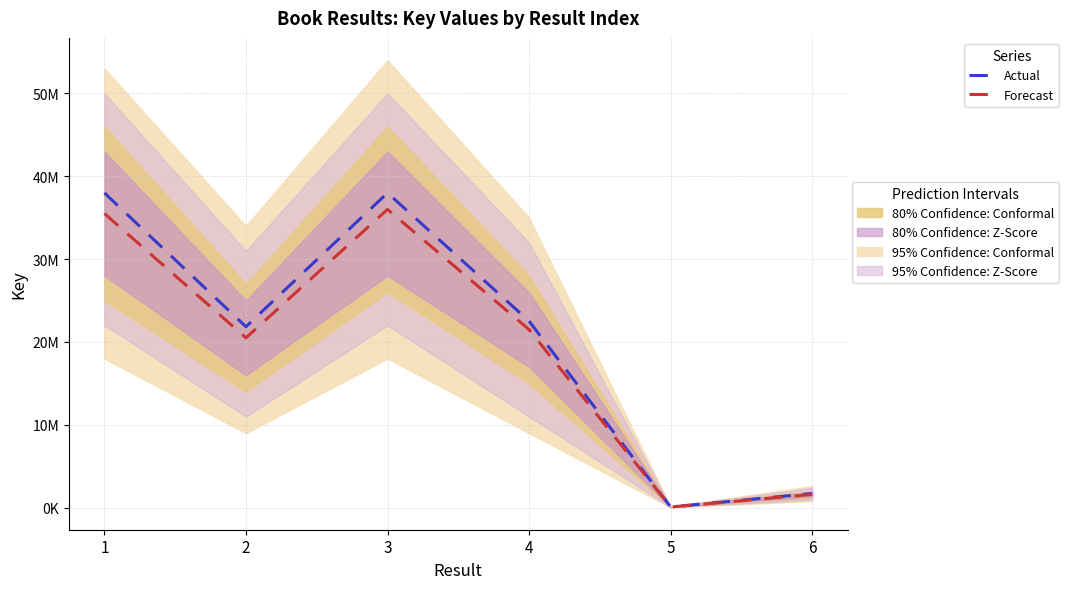

Reading right to left, extract all data points from this chart.

Actual: 6=1714099	5=88363	4=22516188	3=37990478	2=21837632	1=37989841
Forecast: 6=1600000	5=85000	4=21500000	3=36000000	2=20500000	1=35500000